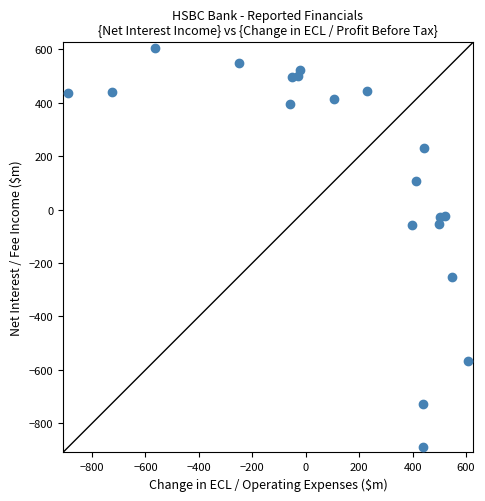

What is the range of Y values (max minus min)?

1495